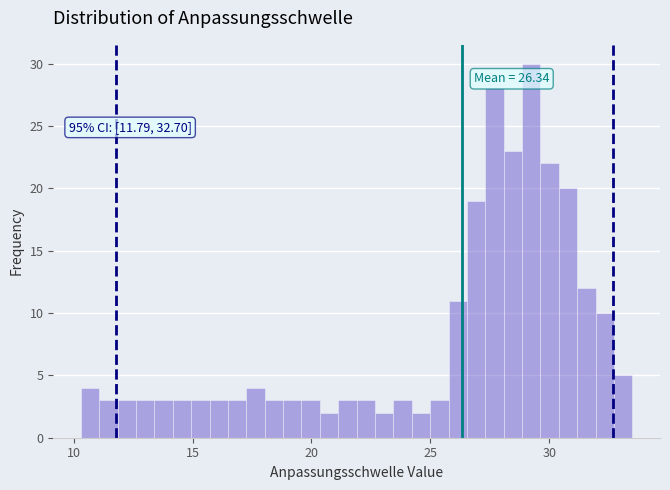

Around what value on the x-axis is the tallest bar? Give the approximate position of its centre, as read against the axis.

29.0